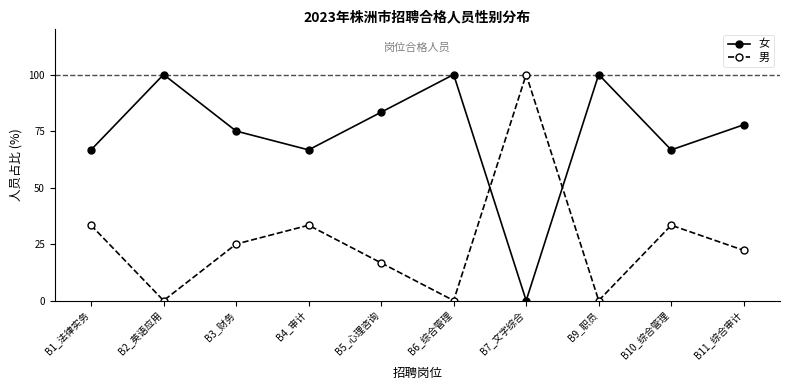

What is the difference between the maximum and second lowest values in the 女 series?

33.3